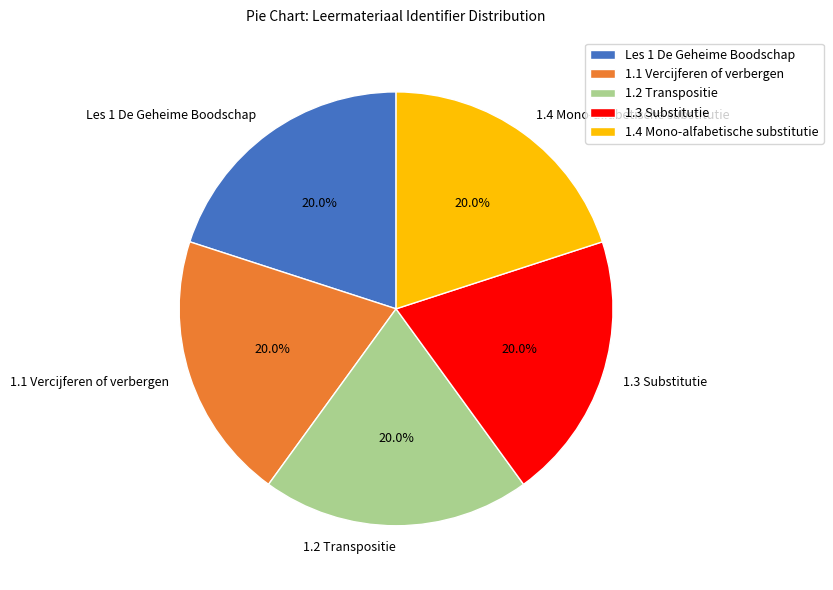

How much of the chart is everything except 1.3 Substitutie?

80.0%